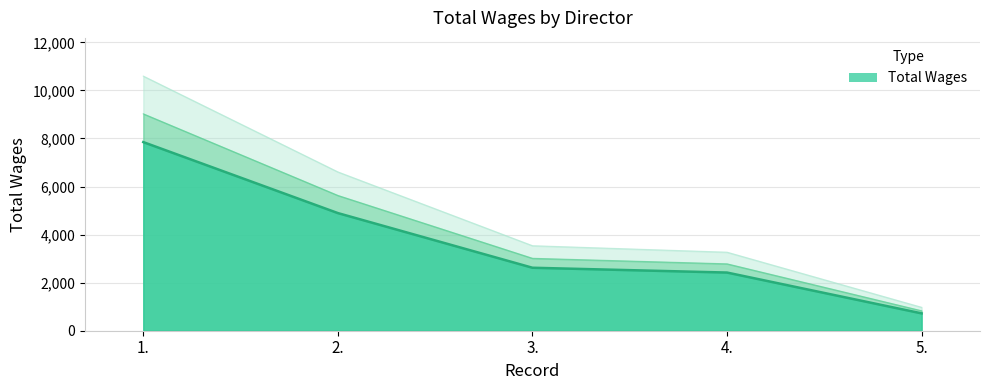

At which category does the chart reach its peak across all series?

1.